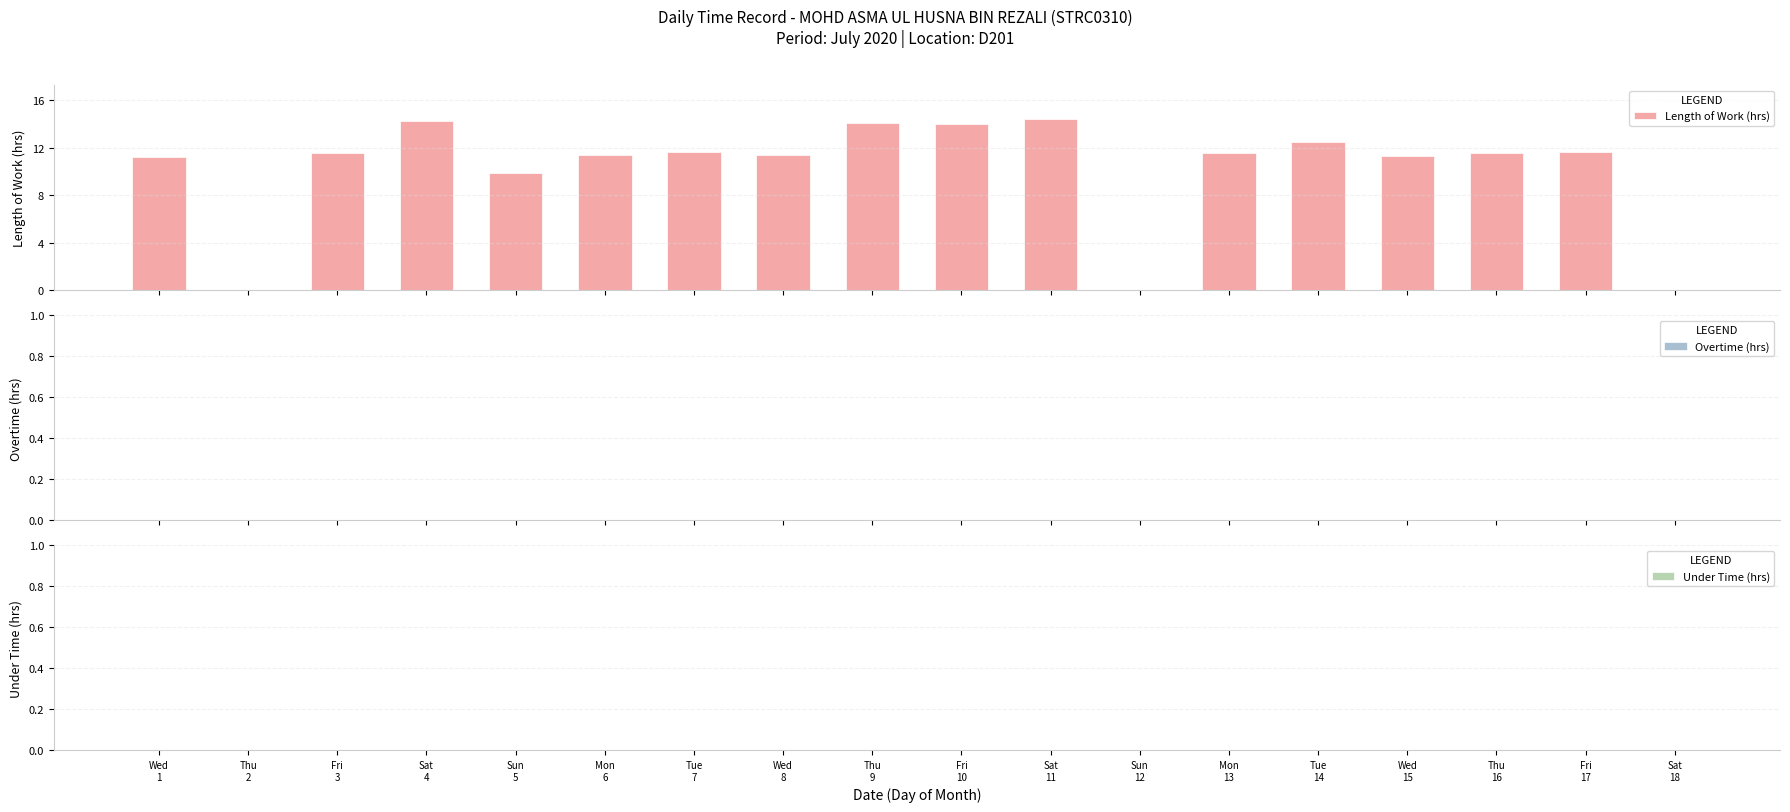

What is the maximum value shown in the chart?

14.4